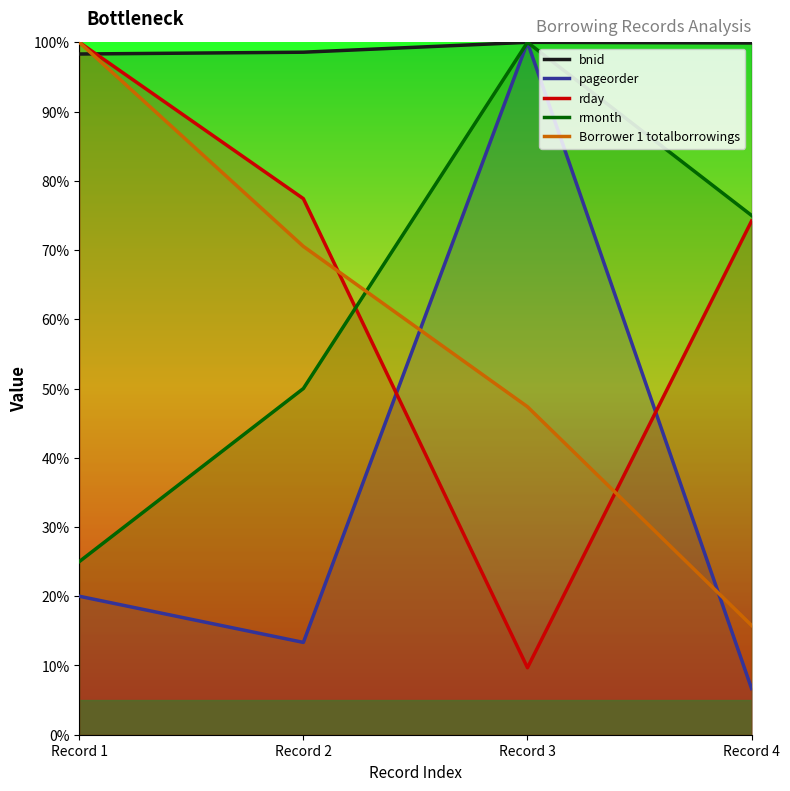

Where do rmonth and rday first cross each other?

Record 2 and Record 3